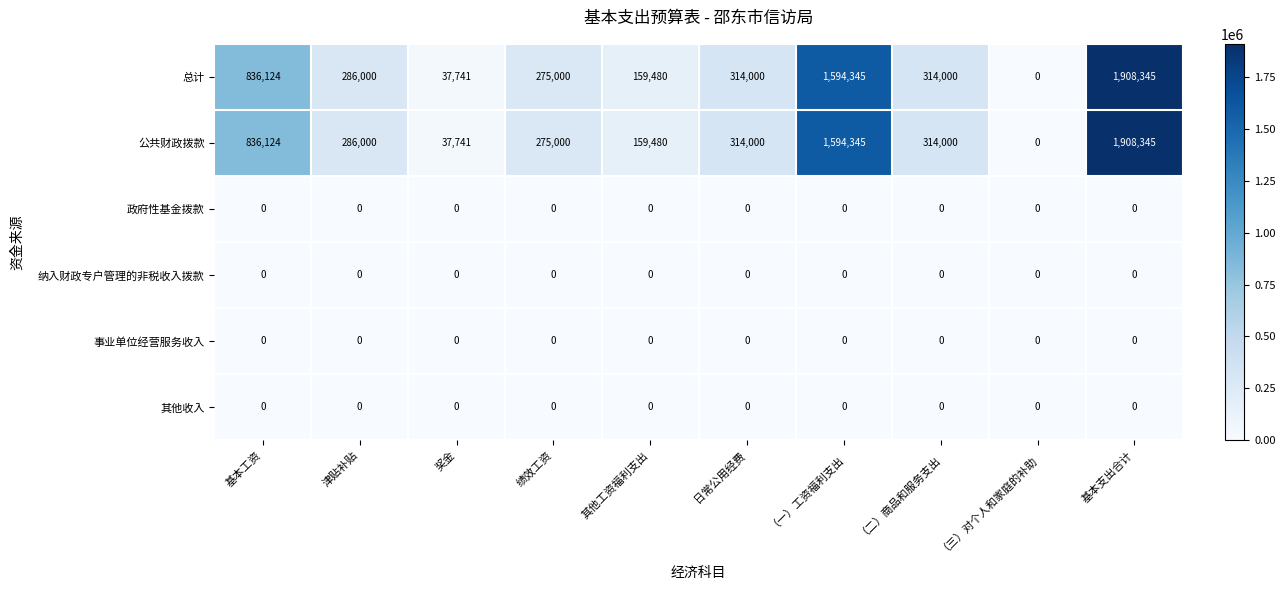

At which label does 公共财政拨款 reach its minimum?

（三）对个人和家庭的补助